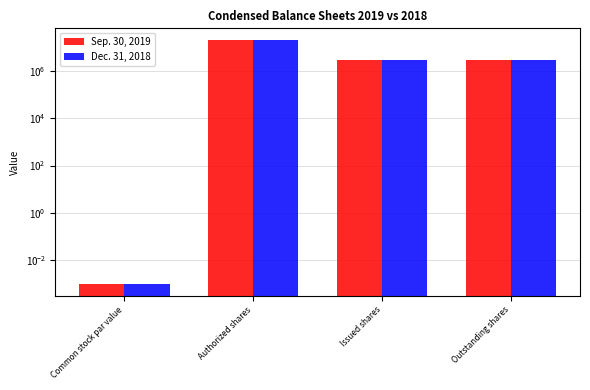

What position from the left is Common stock par value?

1